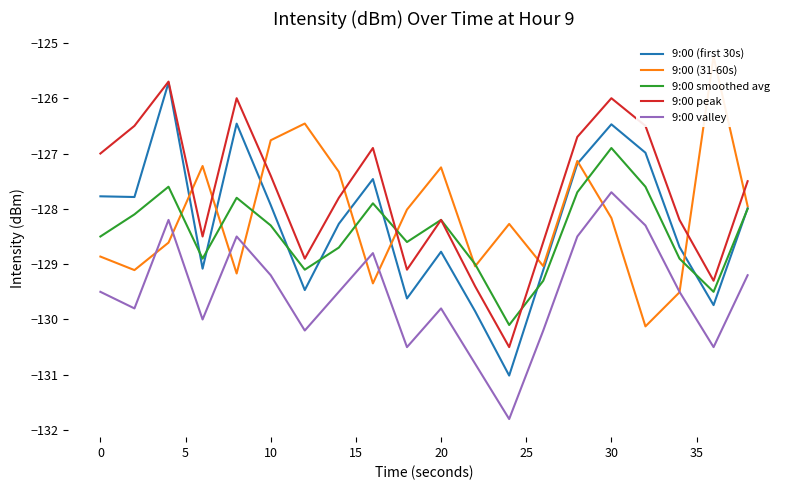

How many lines are shown in the chart?

5